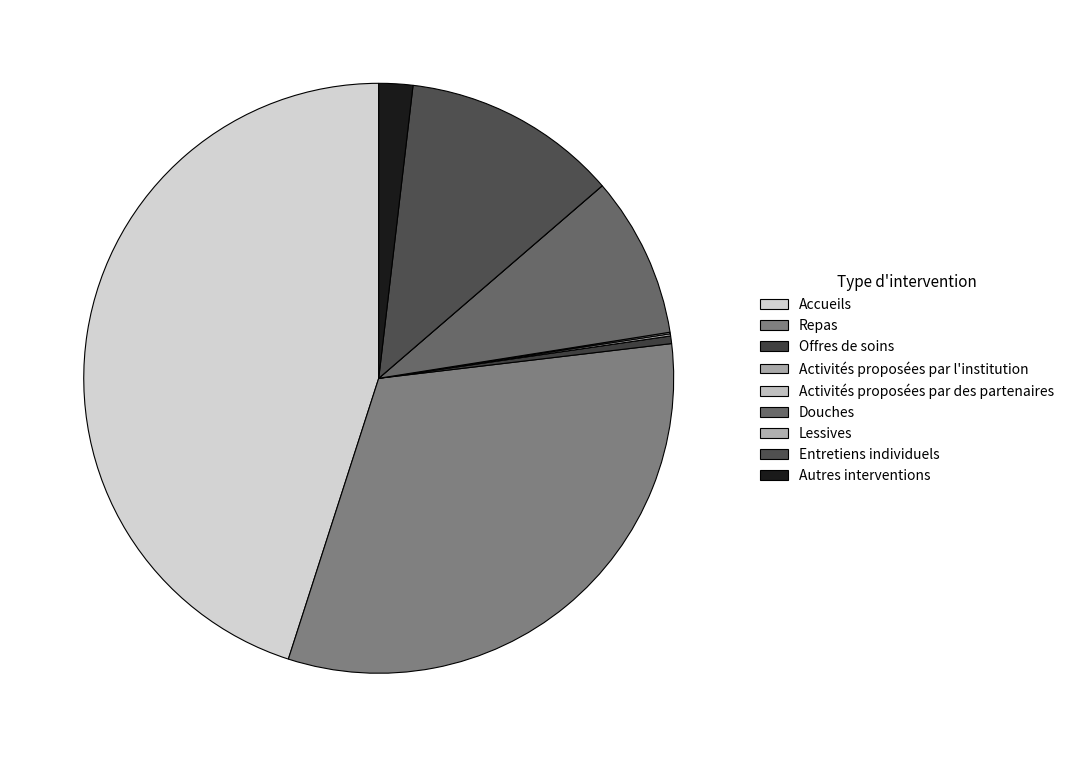

Is there any slice that represents more than half of the pie?

No